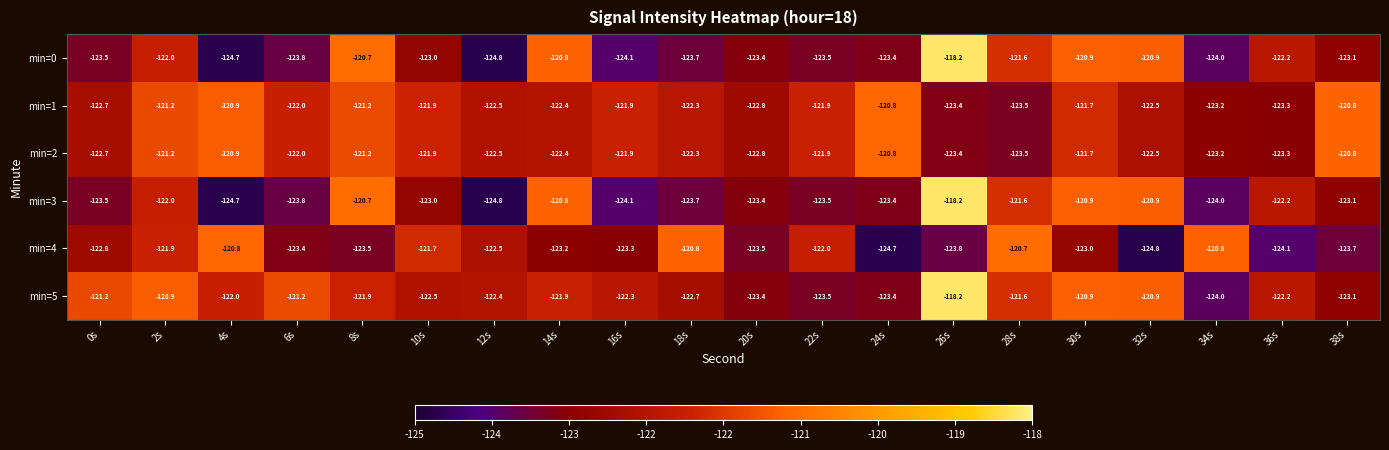

How many series are shown in this chart?

6